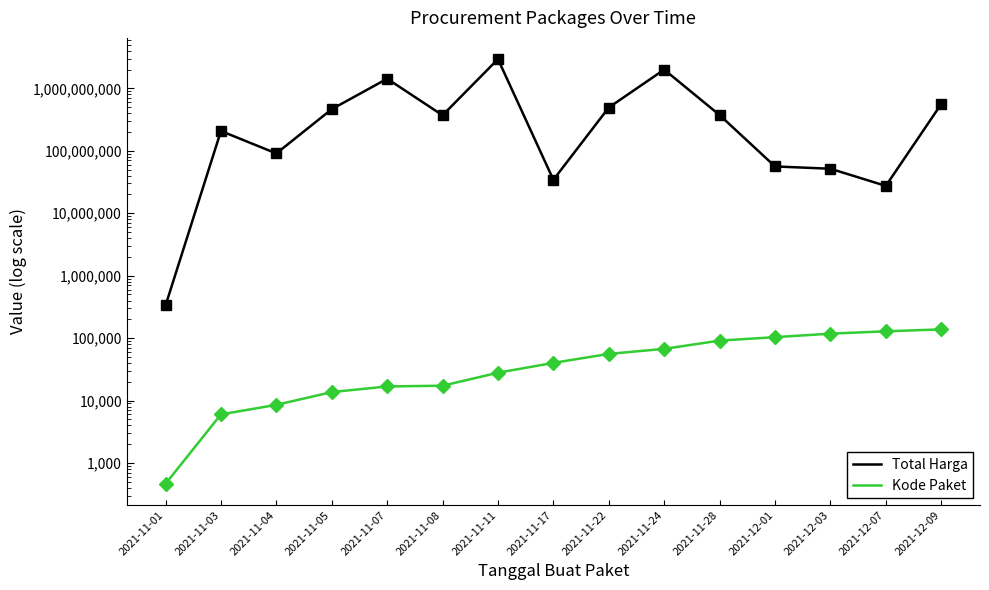

True or false: Total Harga and Kode Paket intersect in this chart.

False